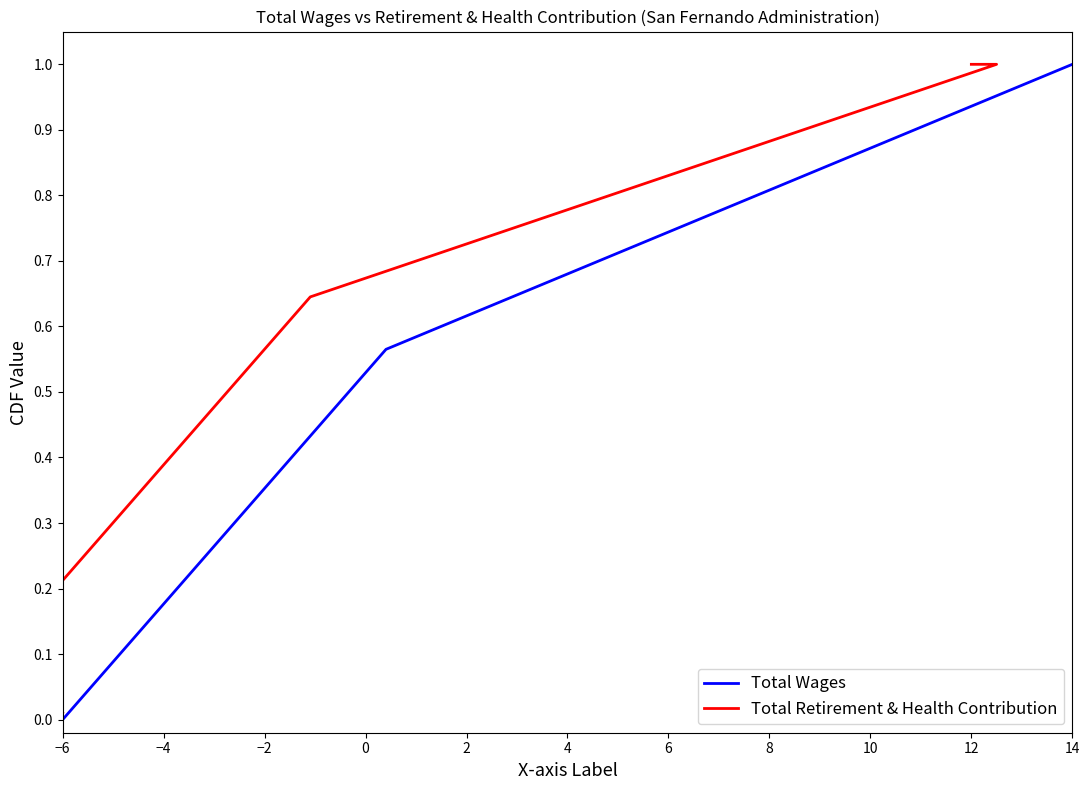

Which series has the largest total across all categories?

Total Retirement & Health Contribution